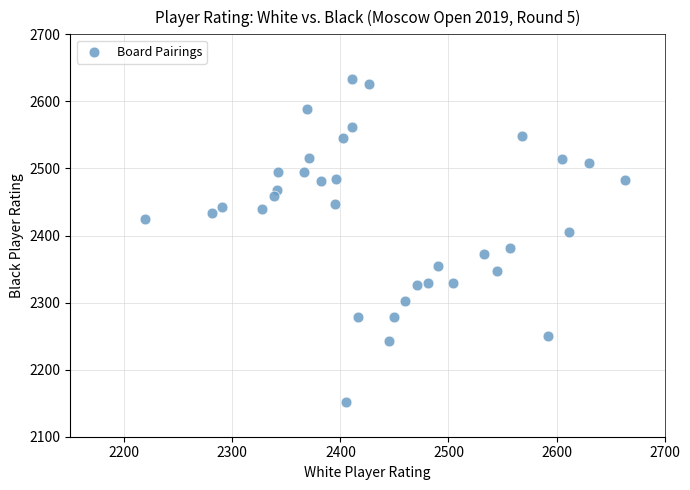

What is the range of Y values (max minus min)?

481